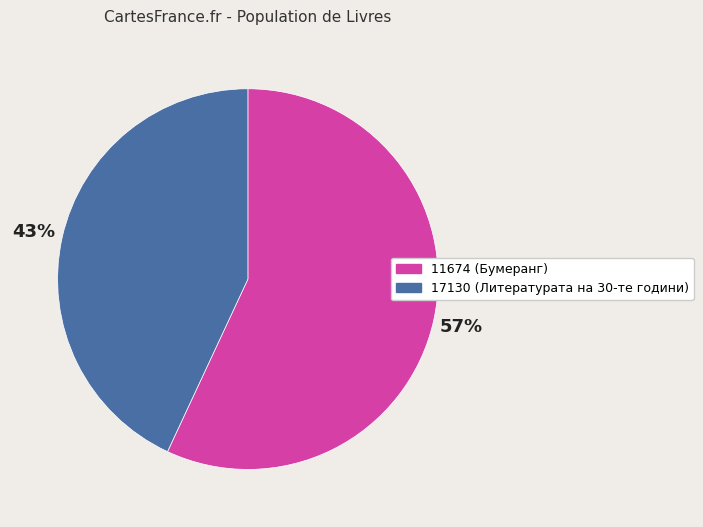

Which has a higher value, 11674 or 17130?

11674